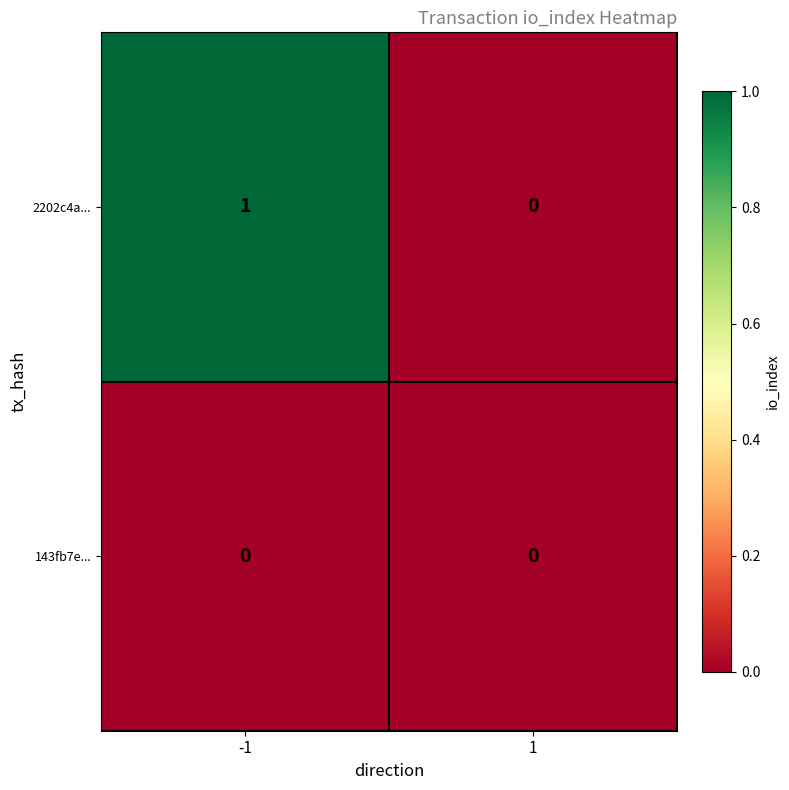

Rank the series by their average value, from highest to lowest.

2202c4a..., 143fb7e...